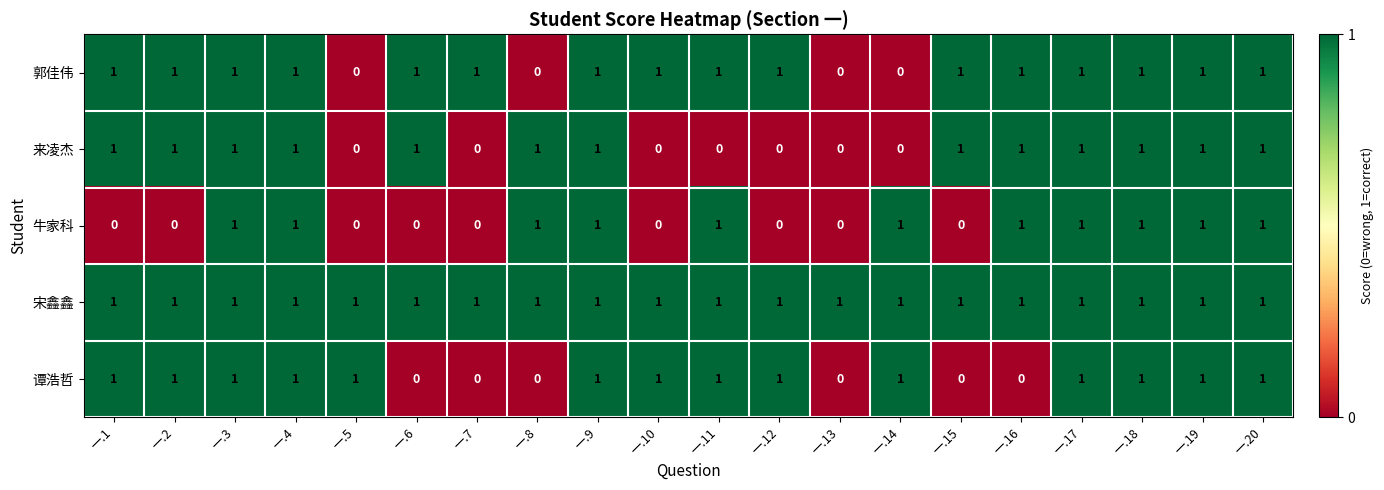

Count the 谭浩哲 values in the range 0 to 1.

20